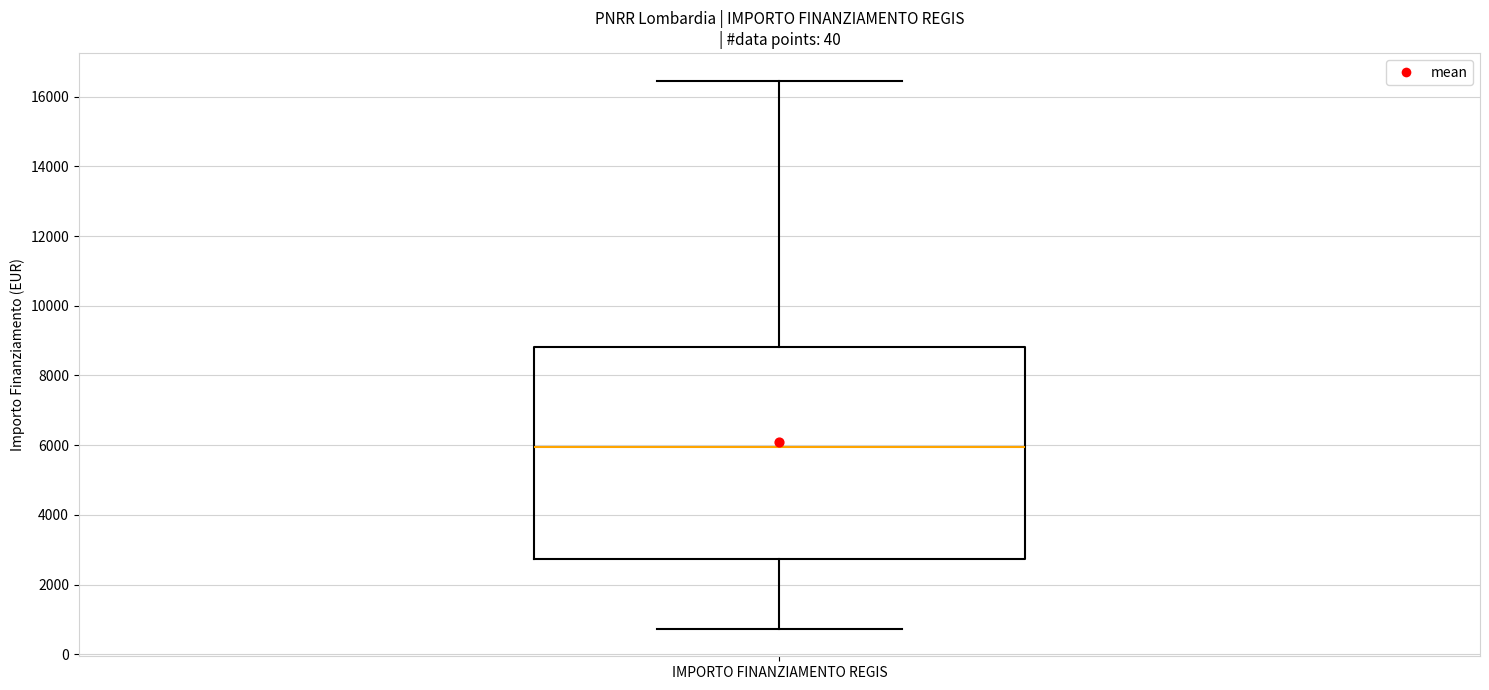

Transcribe this box plot: give where the median line is, the range the box spans, and where the two whiskers end, as read against the y-axis. The values are not printed on the chart, so give them approximately, as read against the axis.

median 6000, box 2800 to 8800, whiskers 800 to 16400